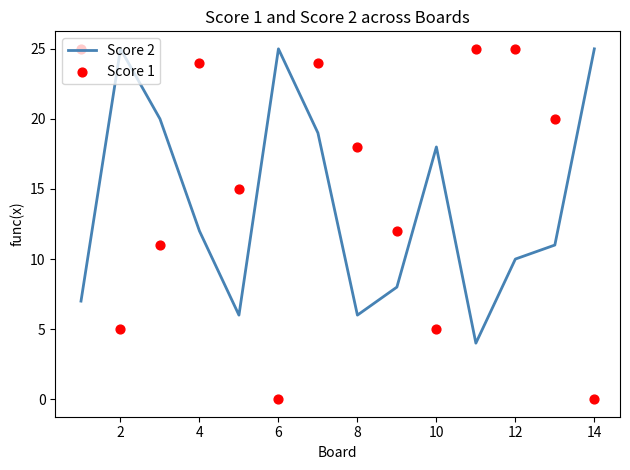

What is the lowest value of the Score 2 series?

4